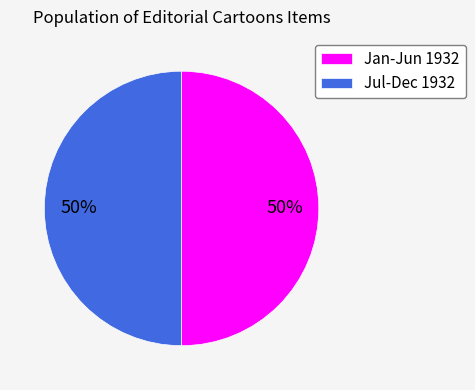

The Jan-Jun 1932 slice represents 50% of the pie. True or false?

True